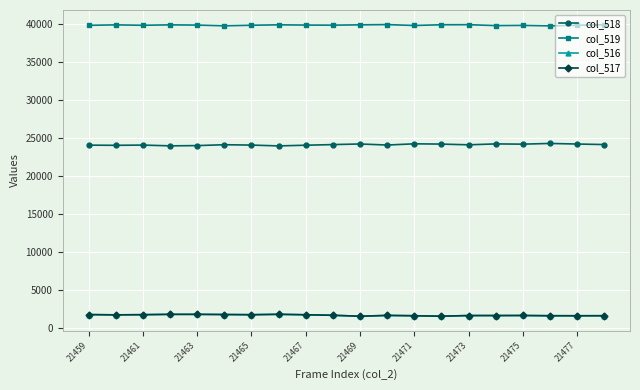

At how many categories does at least one series exceed 7944?

20